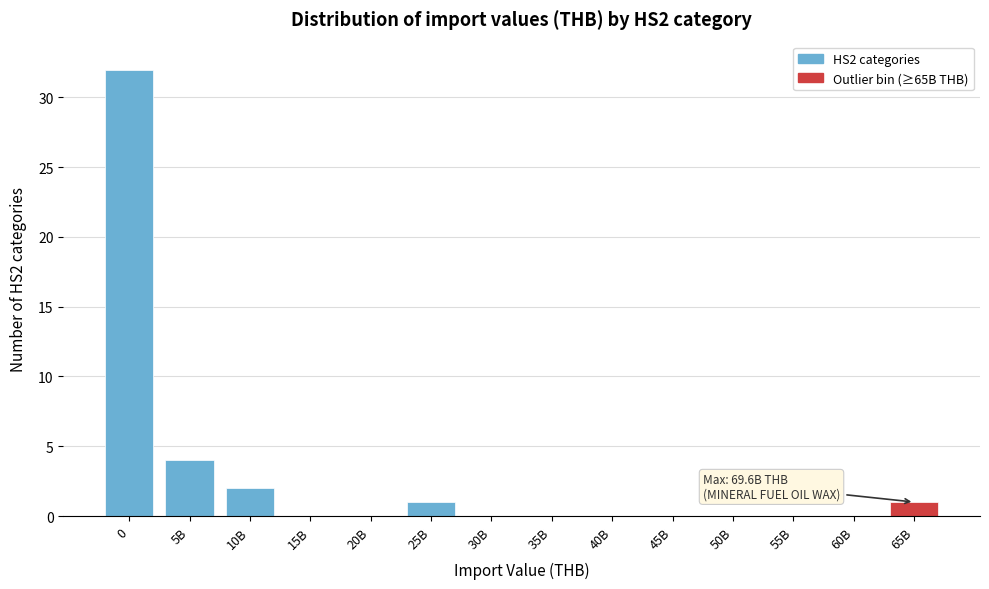

Reading left to right, transcribe all the data shown in this chart.

0=32	5B=4	10B=2	15B=0	20B=0	25B=1	30B=0	35B=0	40B=0	45B=0	50B=0	55B=0	60B=0	65B=1